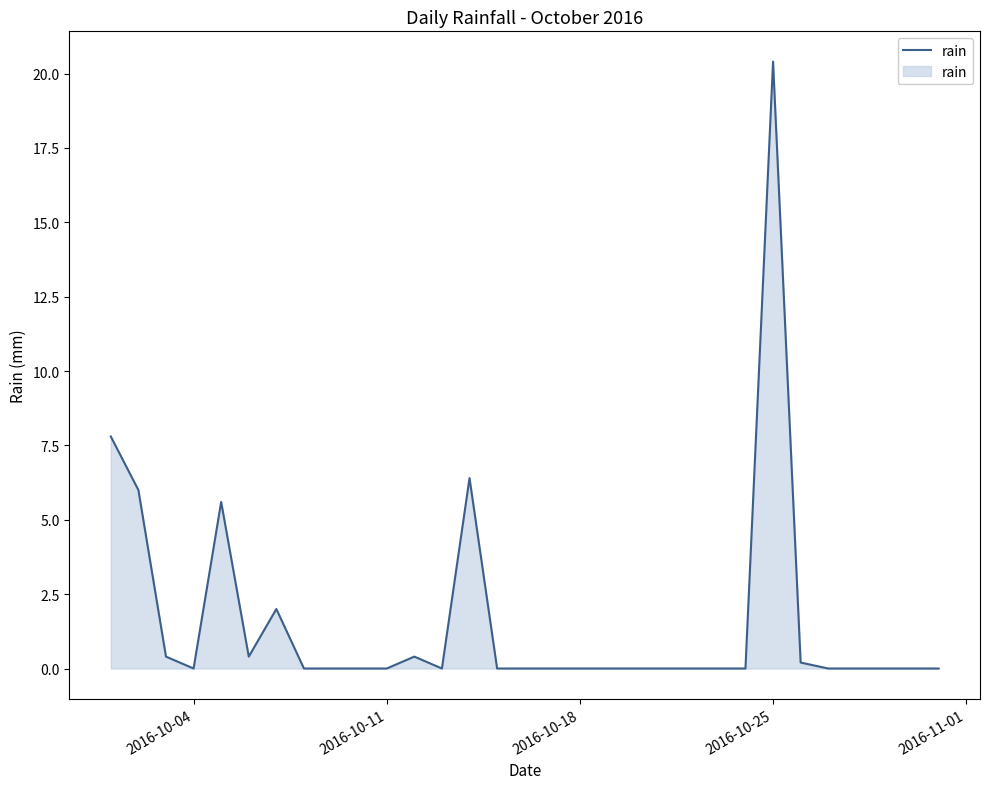

What is the difference between the maximum and minimum values?

20.4